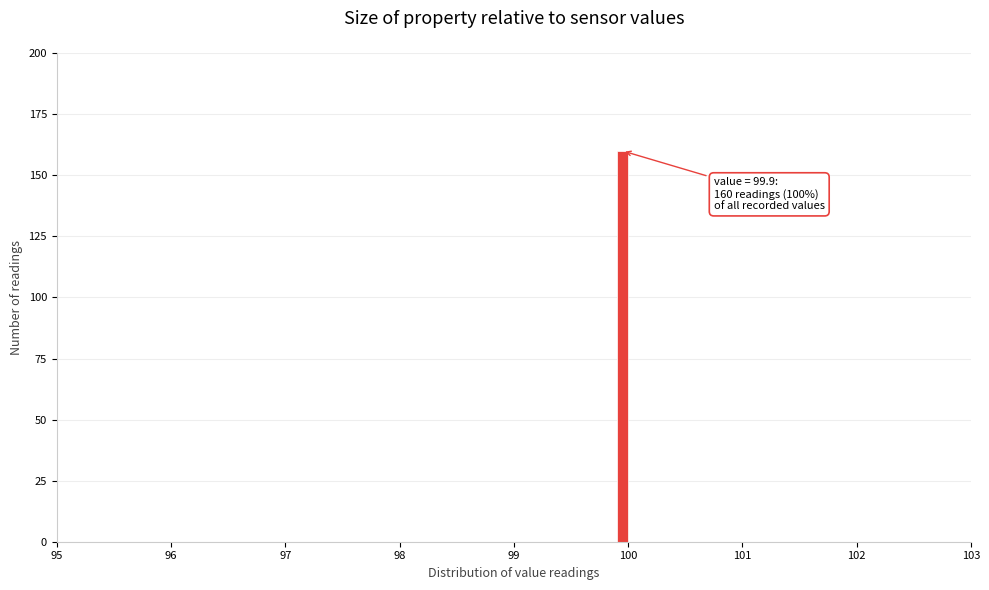

Around what value on the x-axis is the tallest bar? Give the approximate position of its centre, as read against the axis.

100.0